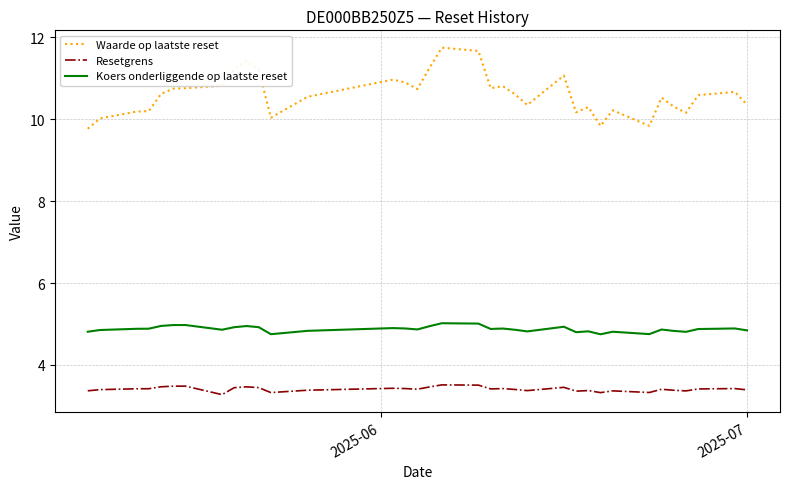

What are all the series names shown in the legend?

Waarde op laatste reset, Resetgrens, Koers onderliggende op laatste reset